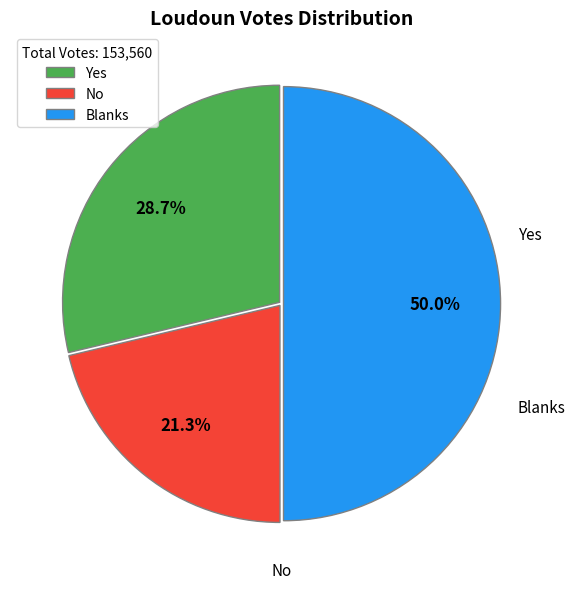

To the nearest percent, what is the combined percentage of No and Blanks?

71%